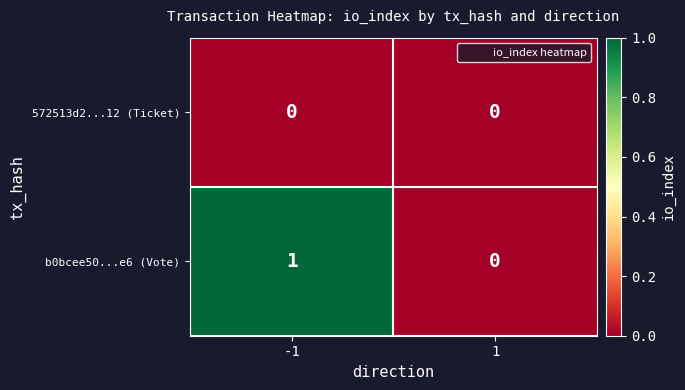

Reading right to left, extract all data points from this chart.

572513d2...12 (Ticket): 1=0	-1=0
b0bcee50...e6 (Vote): 1=0	-1=1